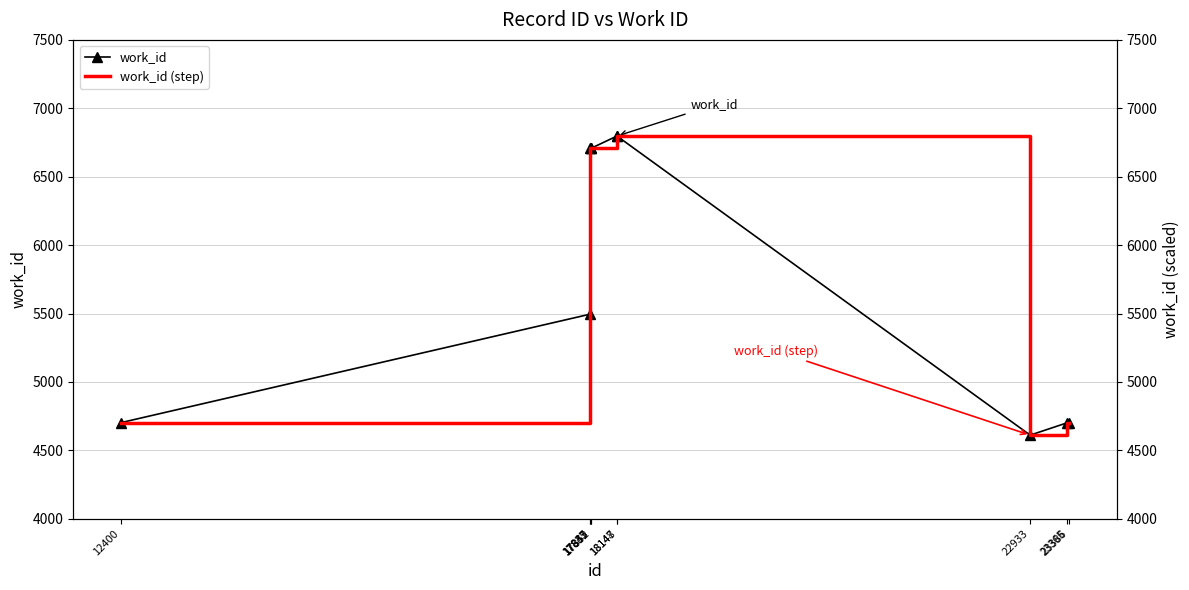

Is this an area chart (filled region under the line)?

No